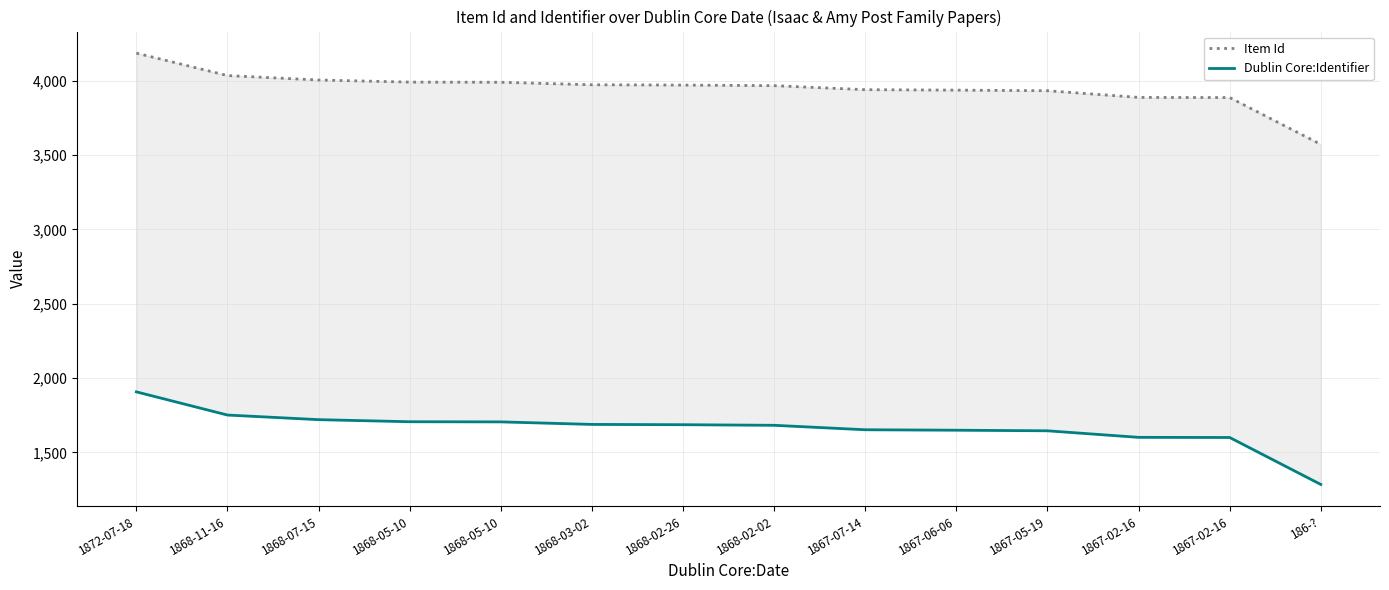

List the series in order of their peak value, lowest first.

Dublin Core:Identifier, Item Id